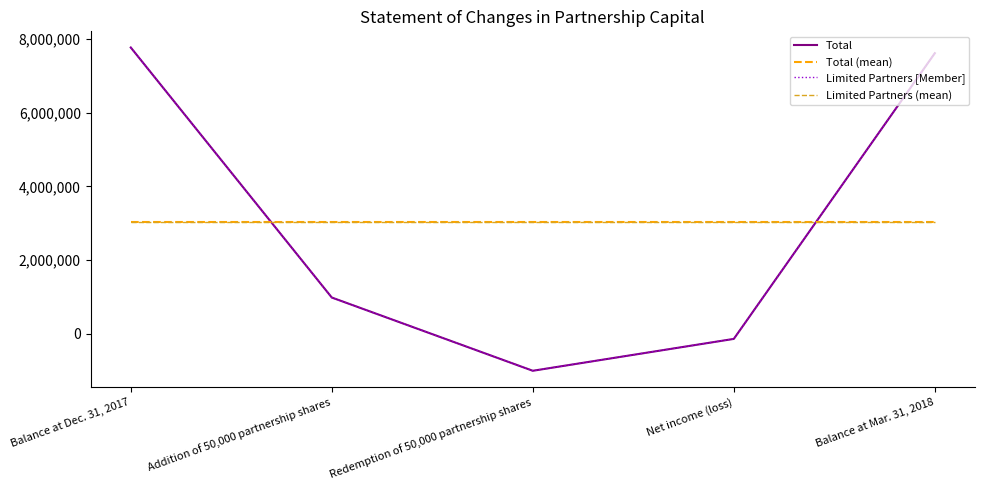

Is it true that Limited Partners [Member] equals 7767930.0 at Balance at Dec. 31, 2017?

True